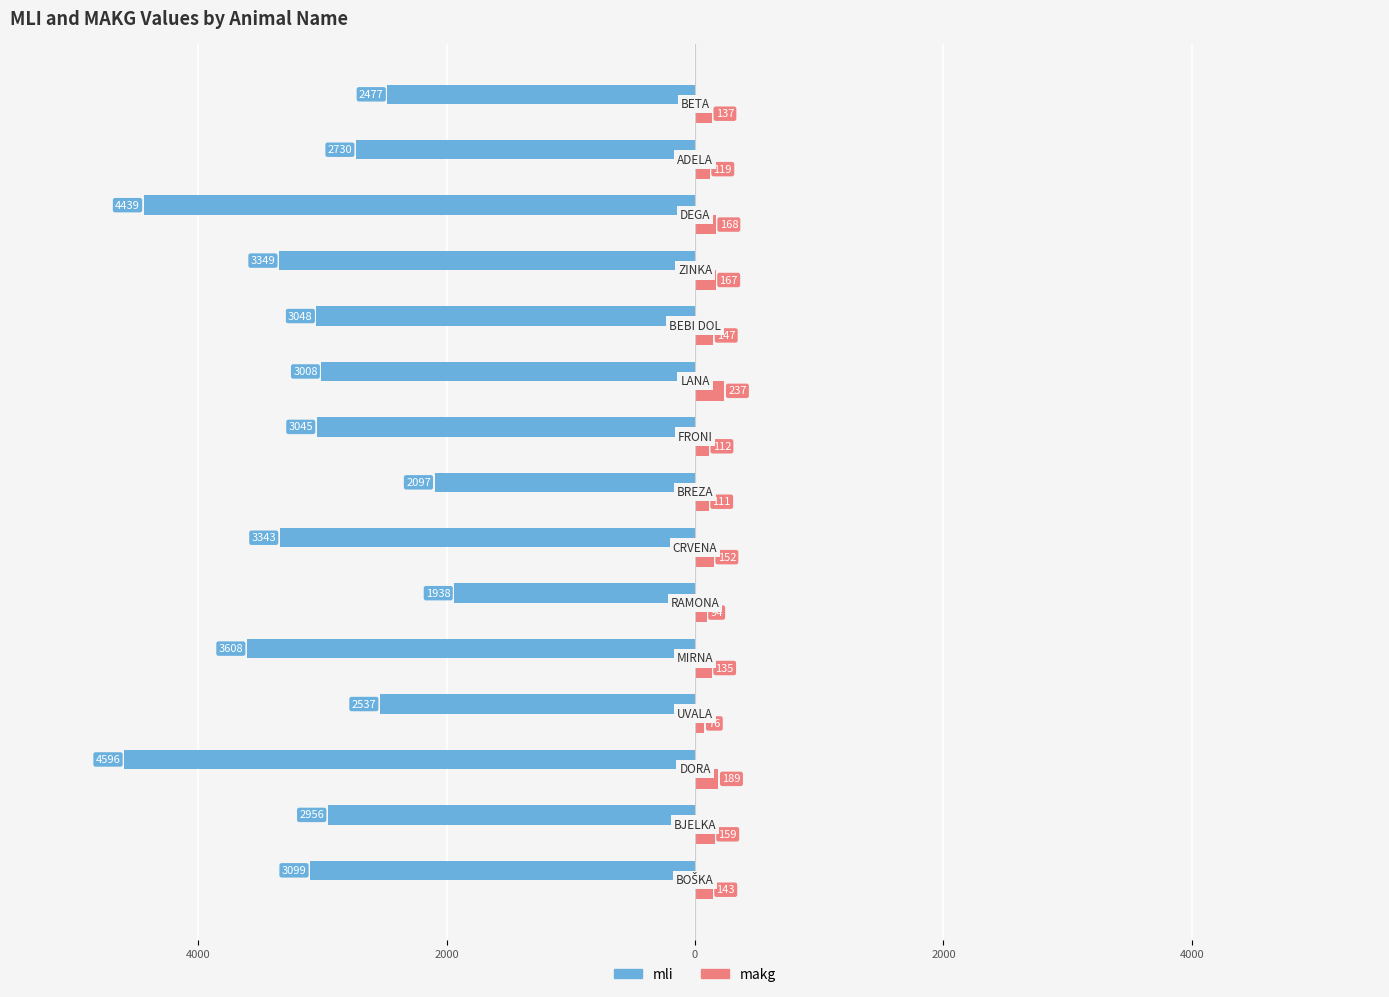

What is the value of the makg bar at the 8th from the left?

111